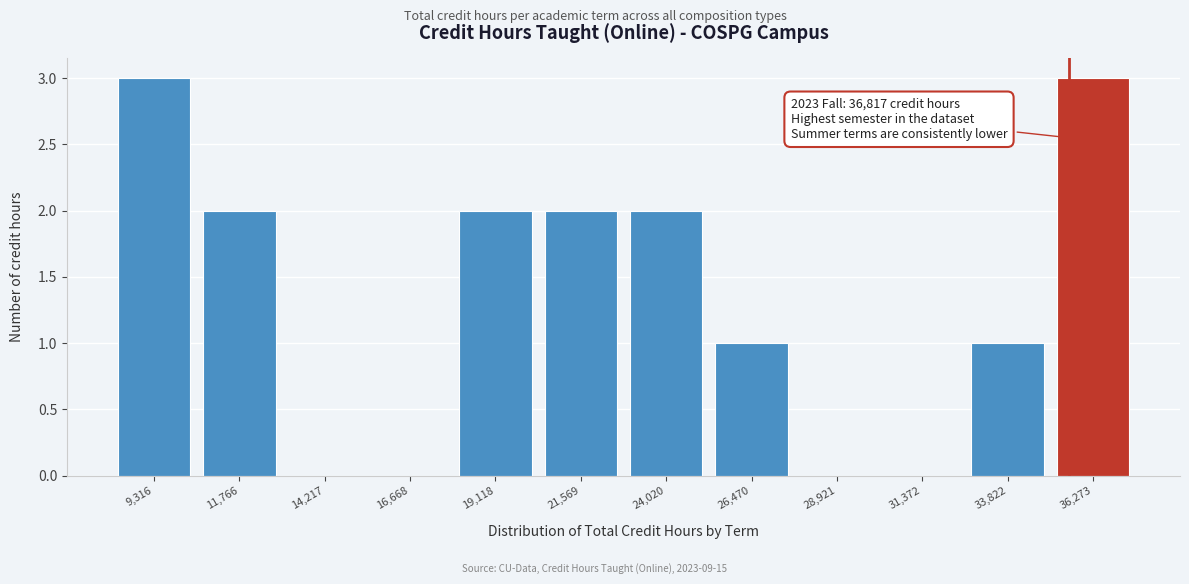

Reading left to right, what are all the values shown in this chart?

9,316=3	11,766=2	14,217=0	16,668=0	19,118=2	21,569=2	24,020=2	26,470=1	28,921=0	31,372=0	33,822=1	36,273=3